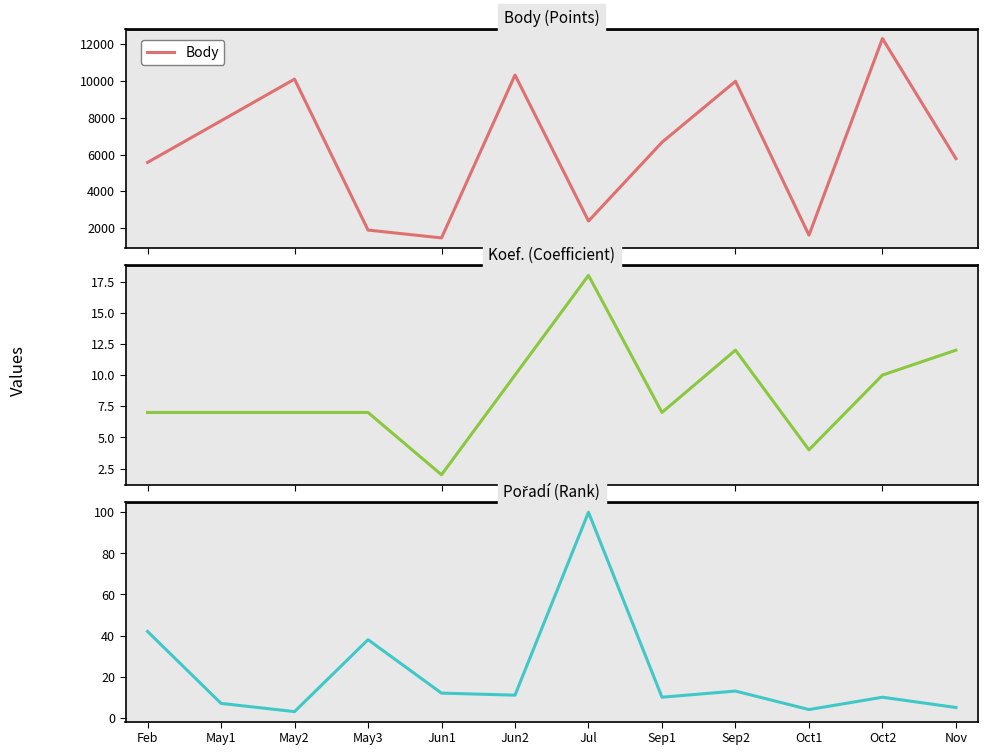

Reading right to left, list all the values displayed in this chart.

Body: 5775	12313	1608	9986	6666	2378	10327	1459	1886	10104	7835	5570
Koef.: 12	10	4	12	7	18	10	2	7	7	7	7
Pořadí: 5	10	4	13	10	100	11	12	38	3	7	42